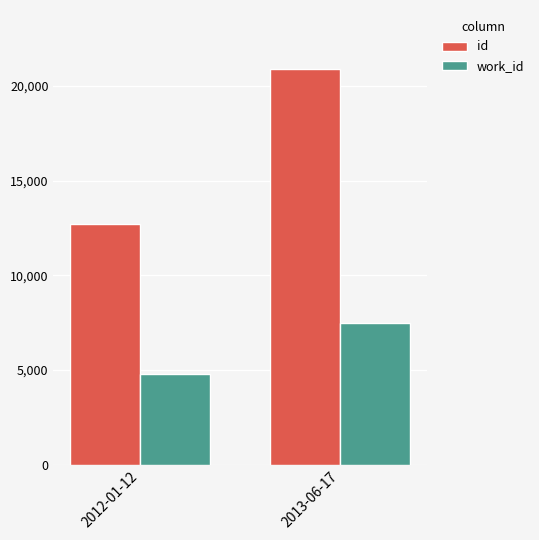

What is the difference between the maximum and minimum values in the work_id series?

2670